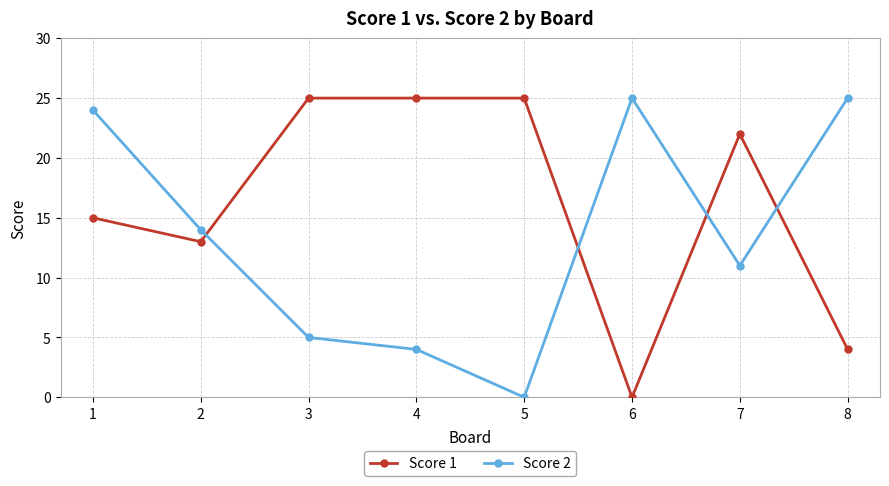

What are all the series names shown in the legend?

Score 1, Score 2